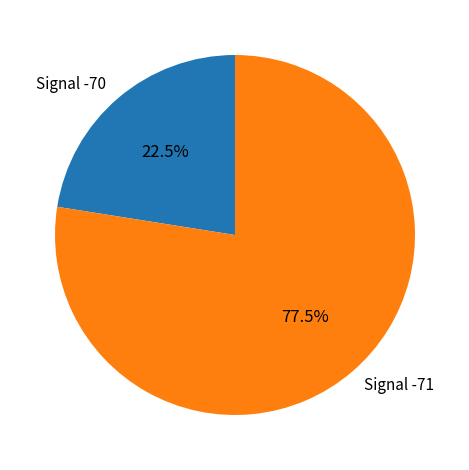

Between Signal -70 and Signal -71, which is larger?

Signal -71